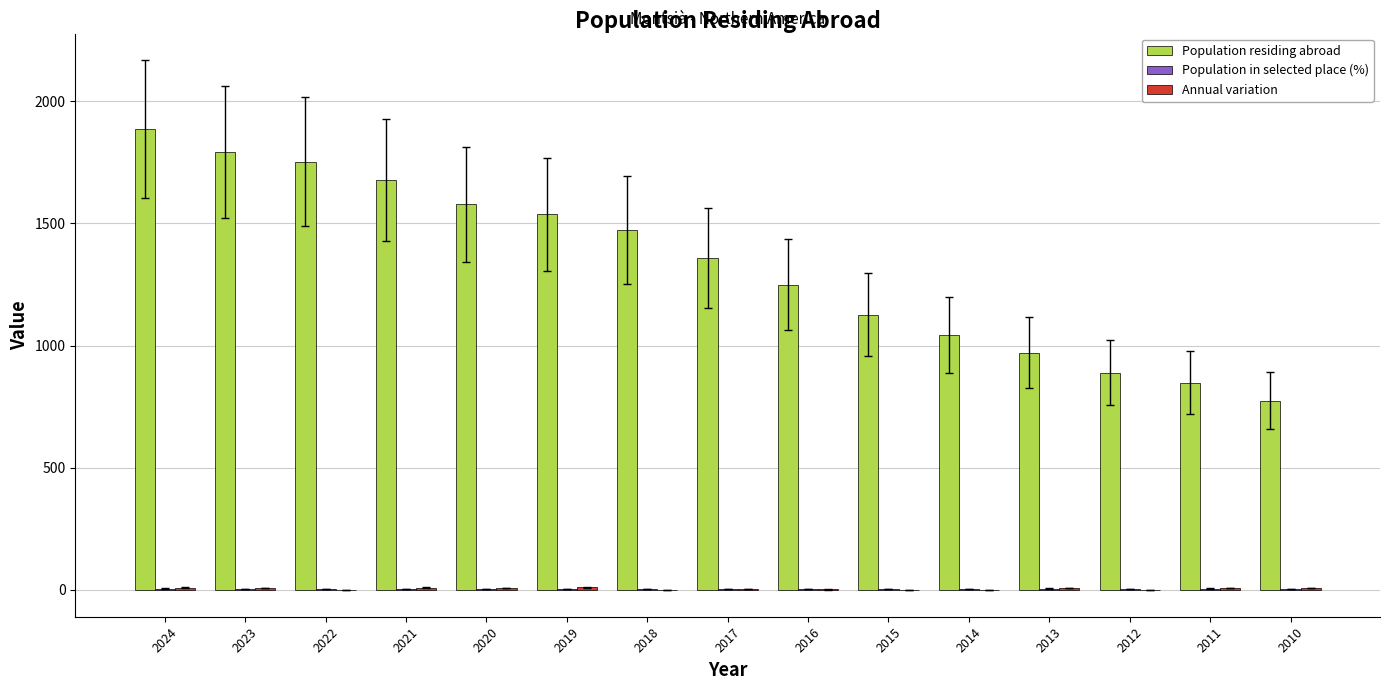

What is the sum of all Population residing abroad values?

19960.0